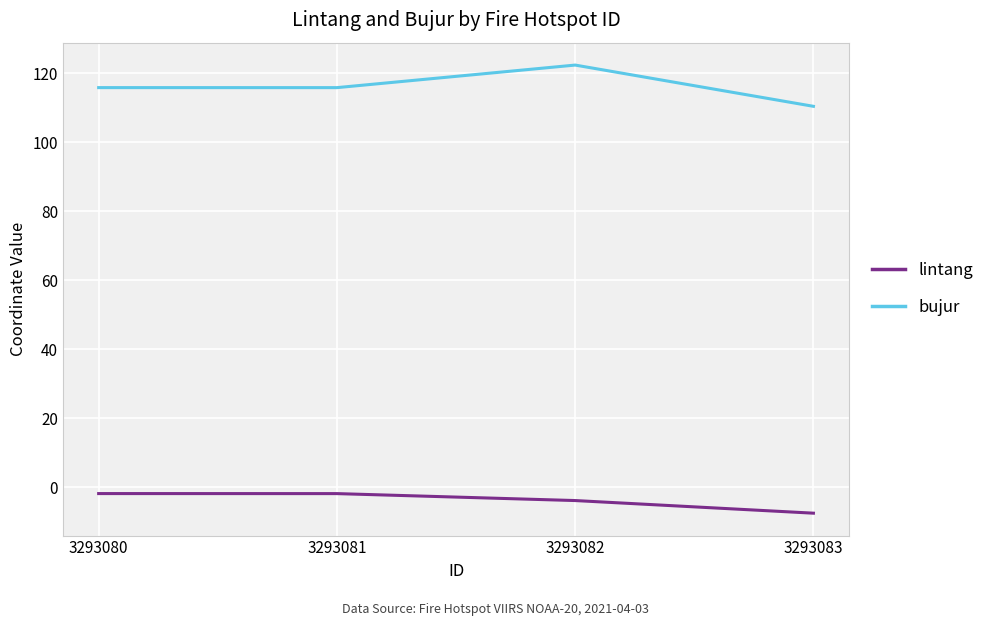

Which label corresponds to the largest value in the chart?

3293082